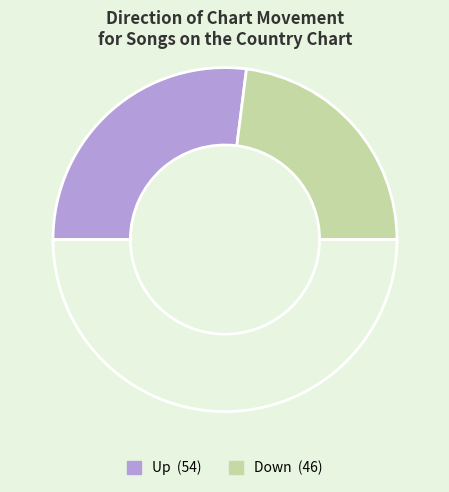

How many segments does this pie chart have?

3